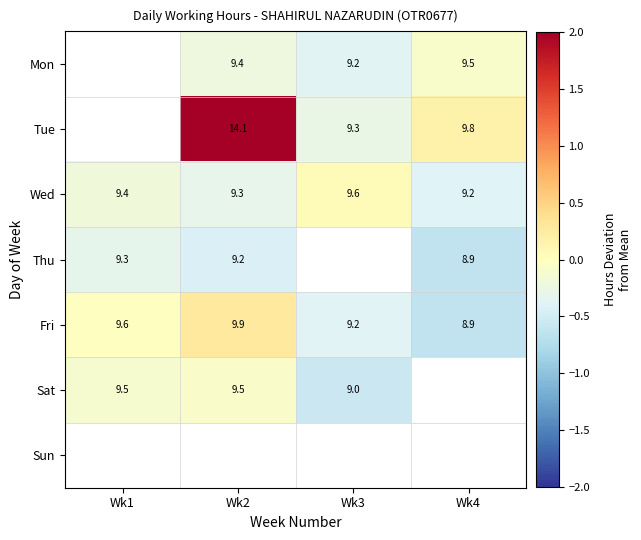

How many values in the Fri series are below 9?

1